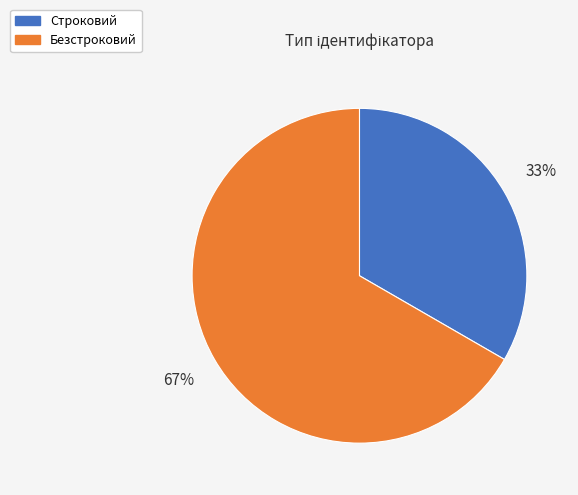

What is the largest slice in the pie chart?

Безстроковий